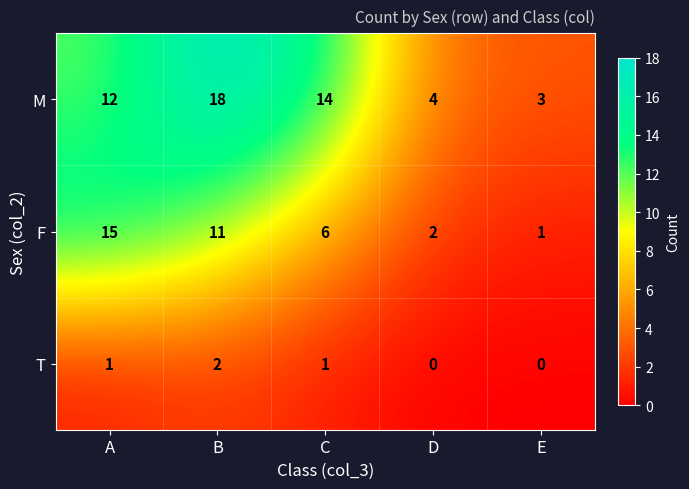

List the series in order of their peak value, highest first.

M, F, T